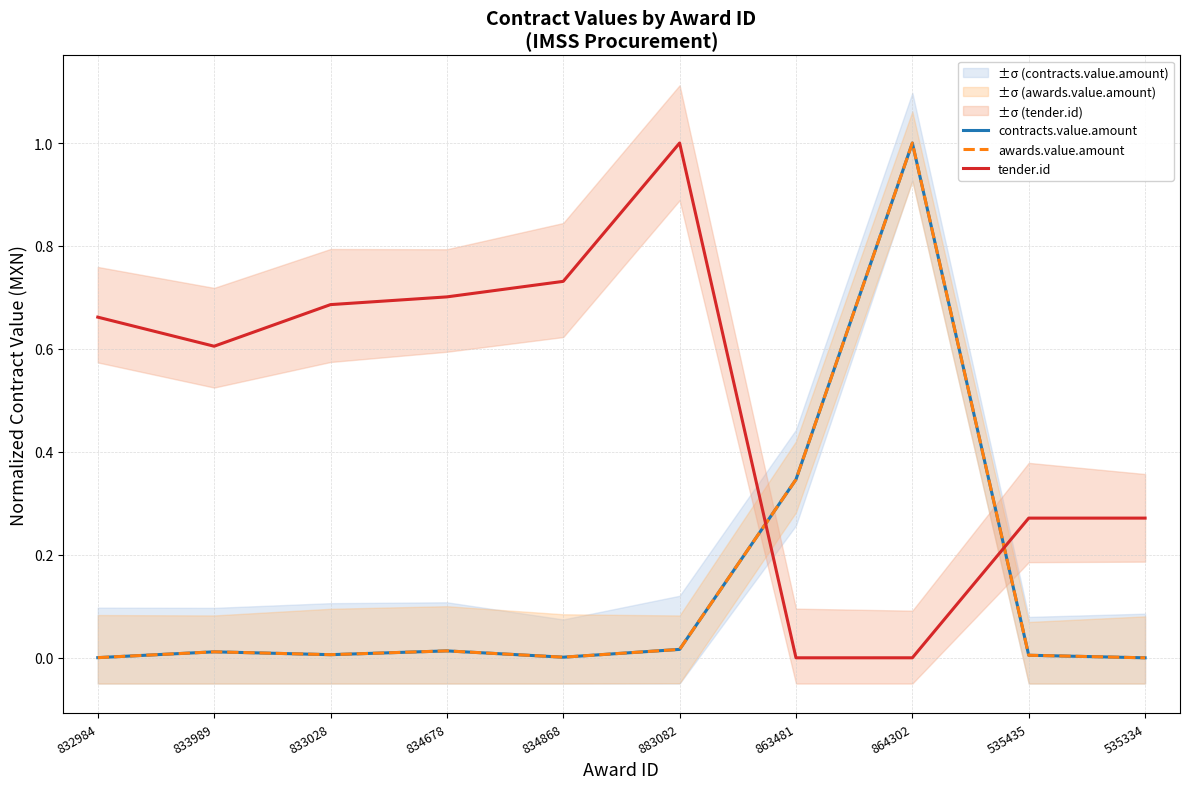

How many positive values does the contracts.value.amount series have?

9